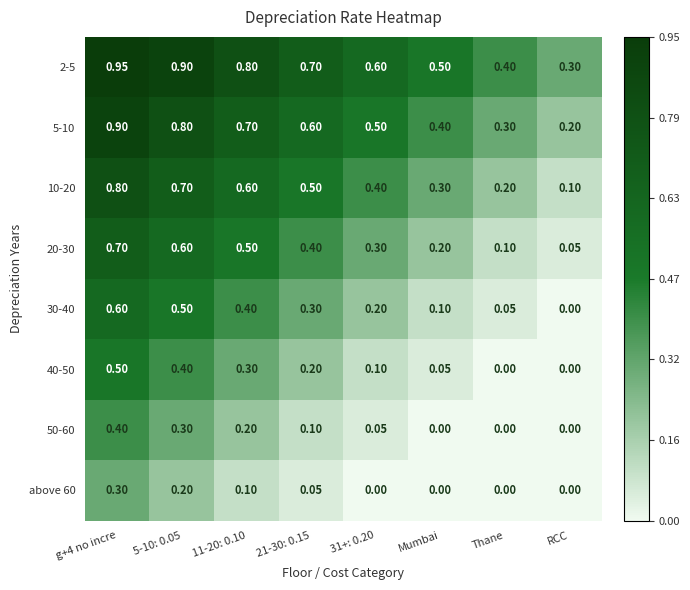

Which category has the lowest value in the 5-10 series?

RCC